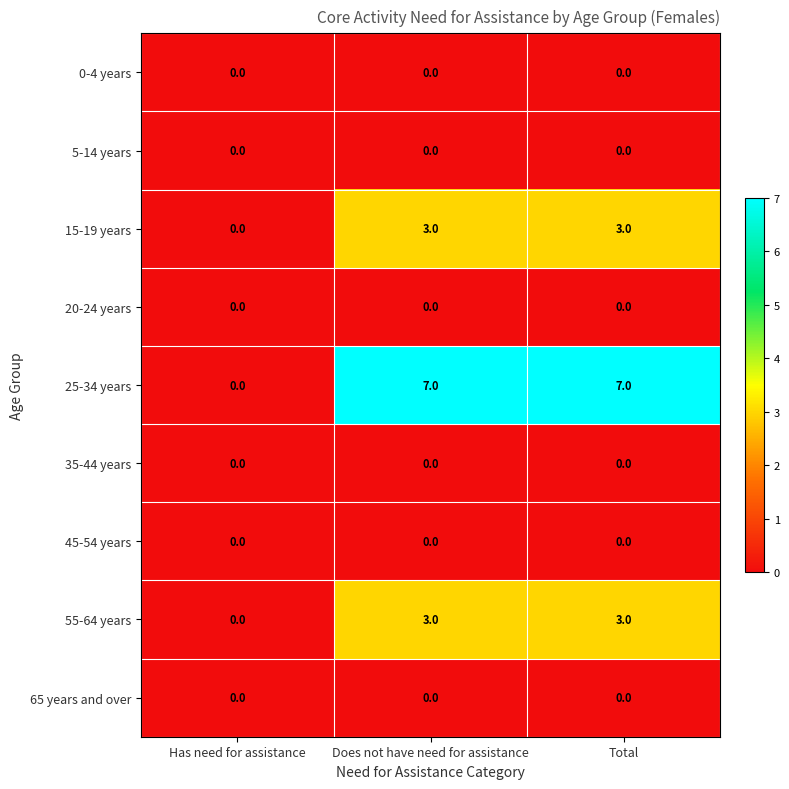

What is the greatest value displayed?

7